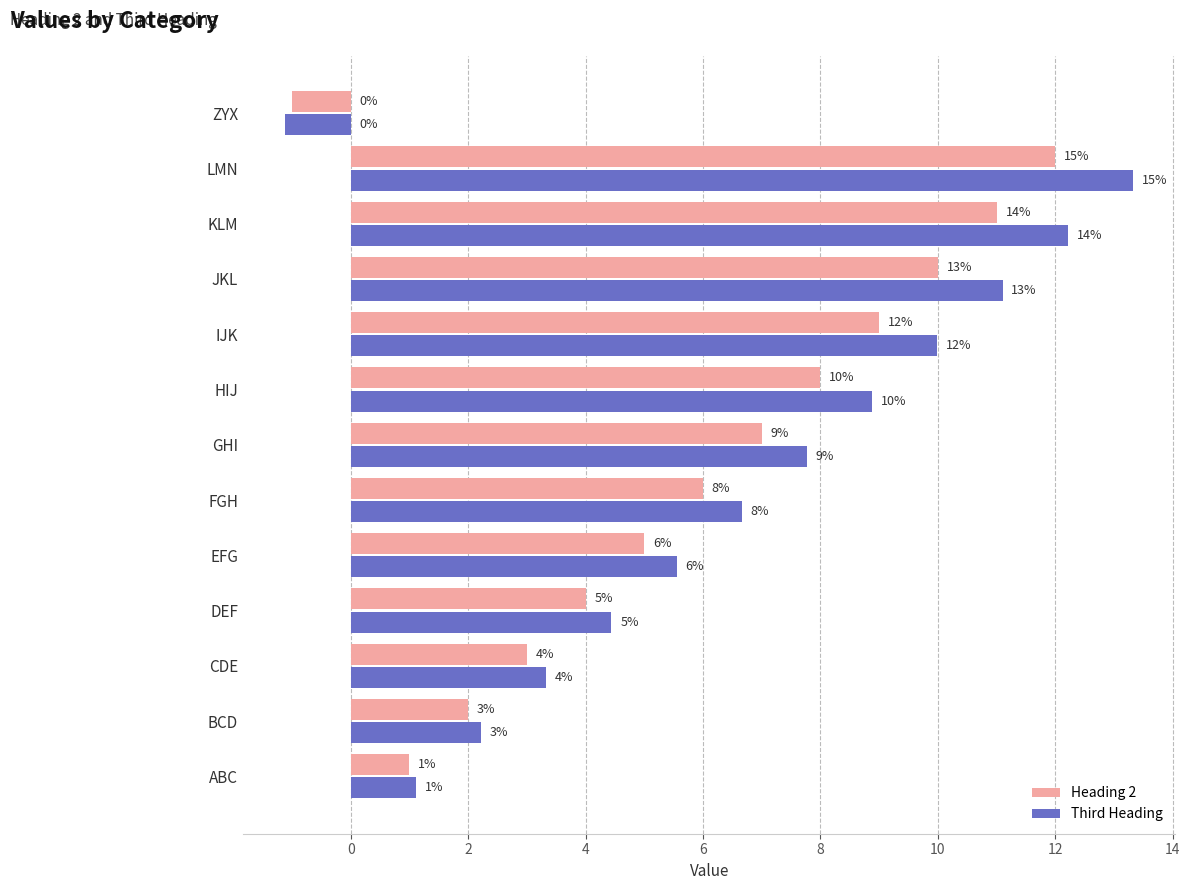

Which series has the widest spread of values?

Third Heading